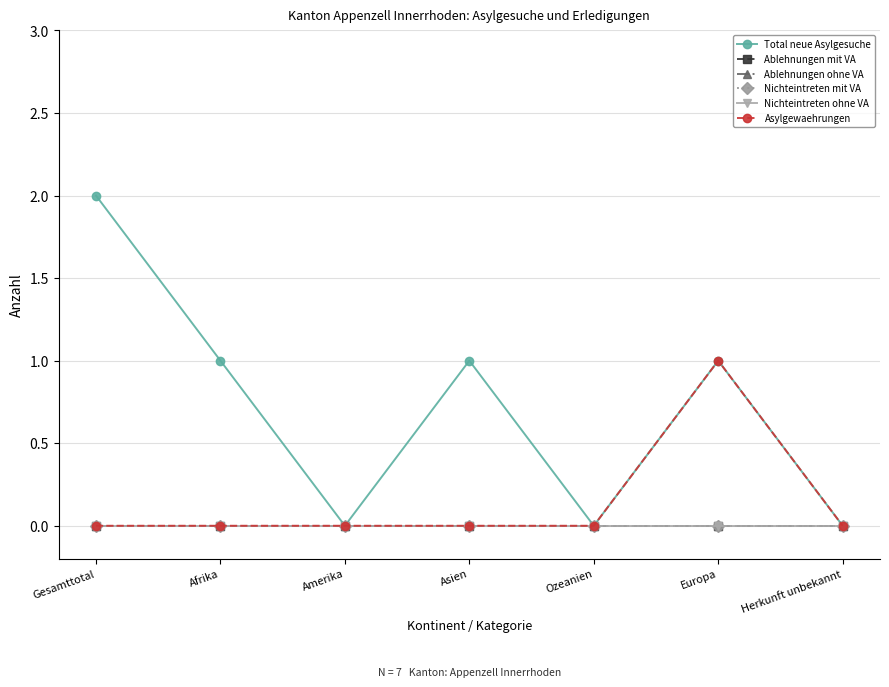

Is it true that Nichteintreten ohne VA equals 0 at Asien?

True